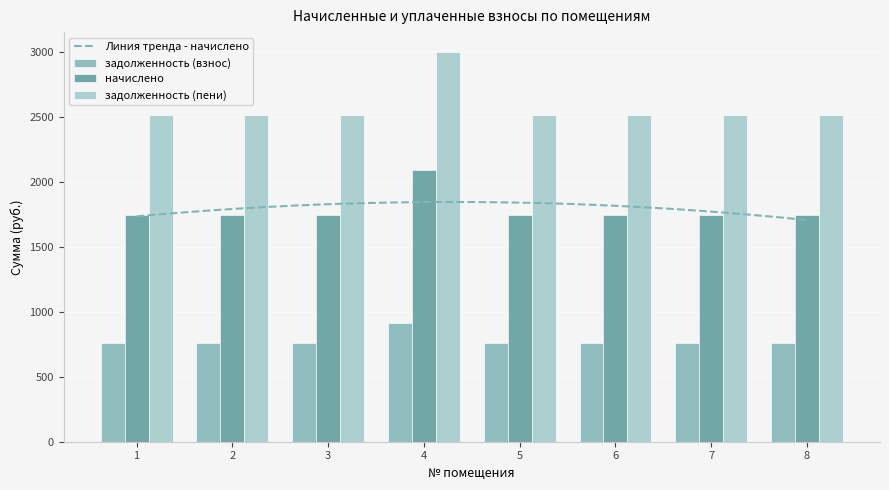

What is the approximate value of начислено at 4?

2088.8